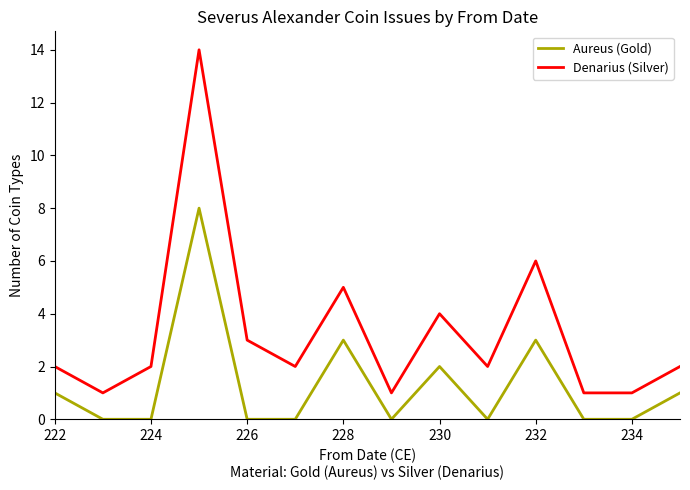

What is the difference between the maximum and second lowest values in the Denarius (Silver) series?

13